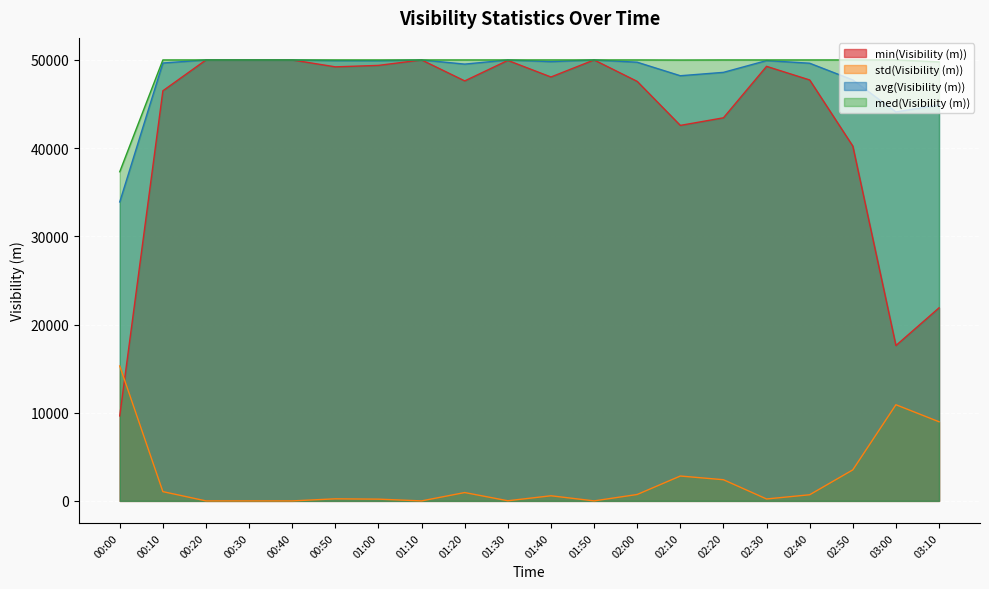

Which series has the largest total across all categories?

med(Visibility (m))